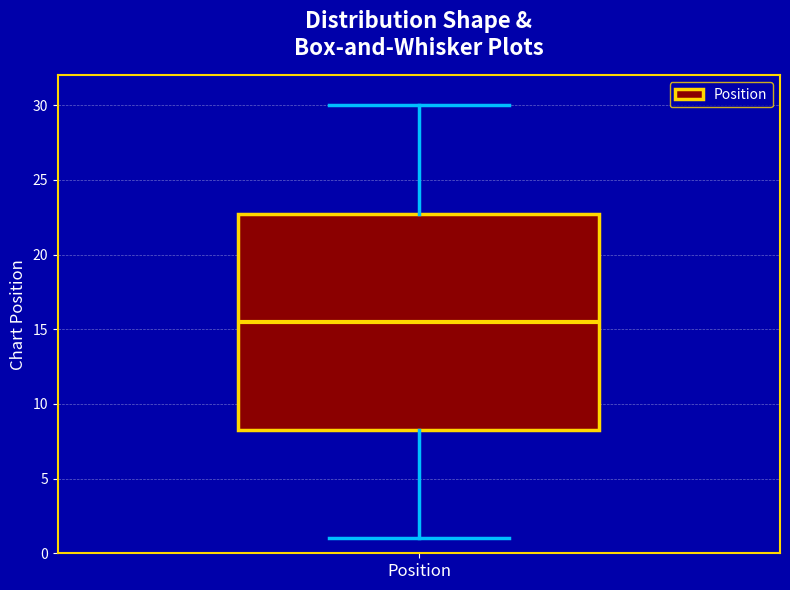

Where is the upper edge of the box for Position on the y-axis? The values are not printed on the chart, so give them approximately, as read against the axis.

23.0